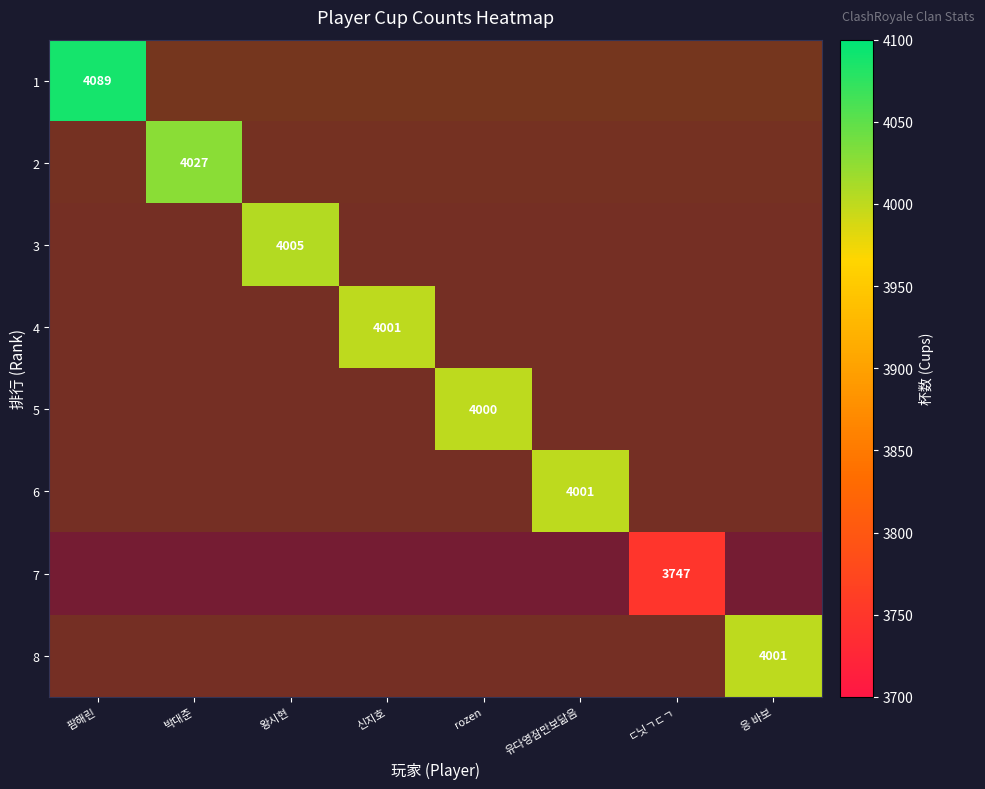

Which has a higher value, 응 바보 or 유다영잠만보닮음?

유다영잠만보닮음